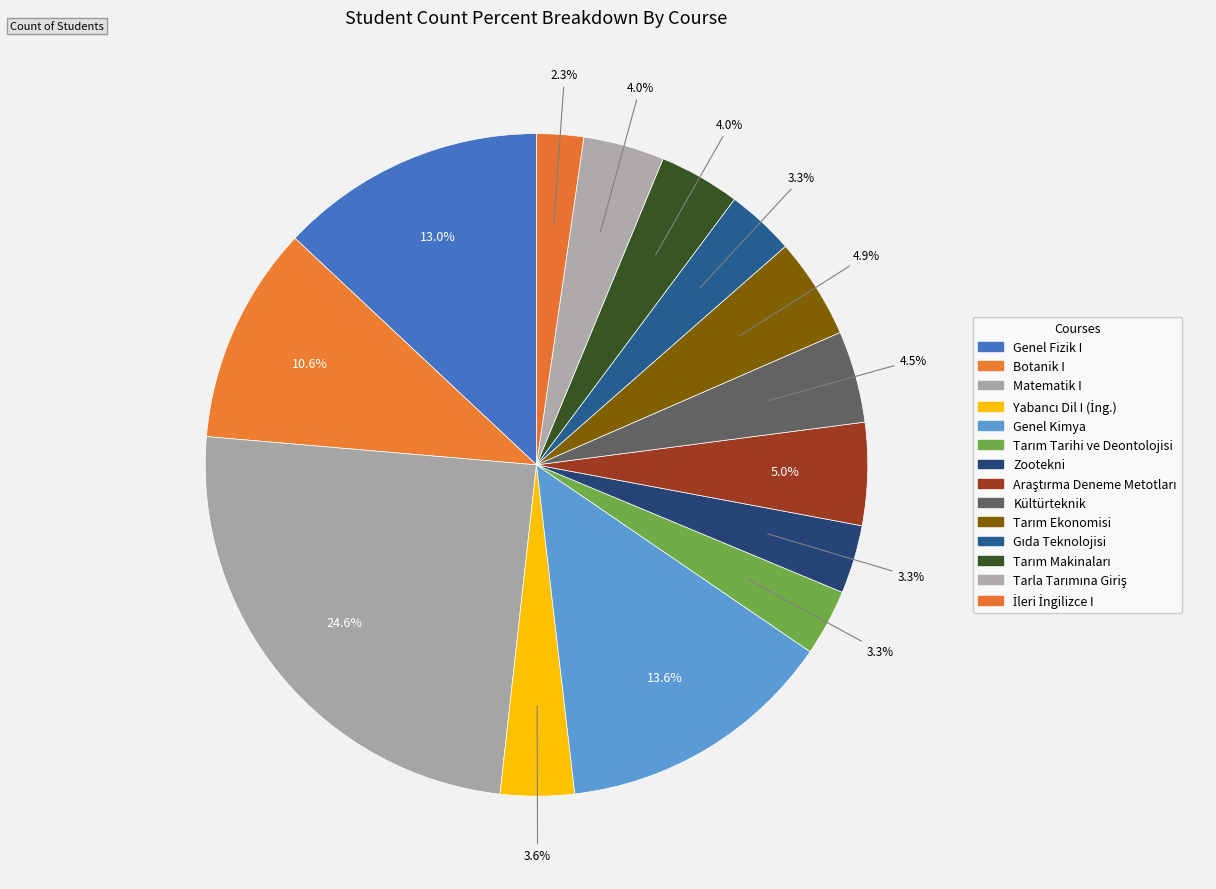

Which has a higher value, Tarım Makinaları or İleri İngilizce I?

Tarım Makinaları